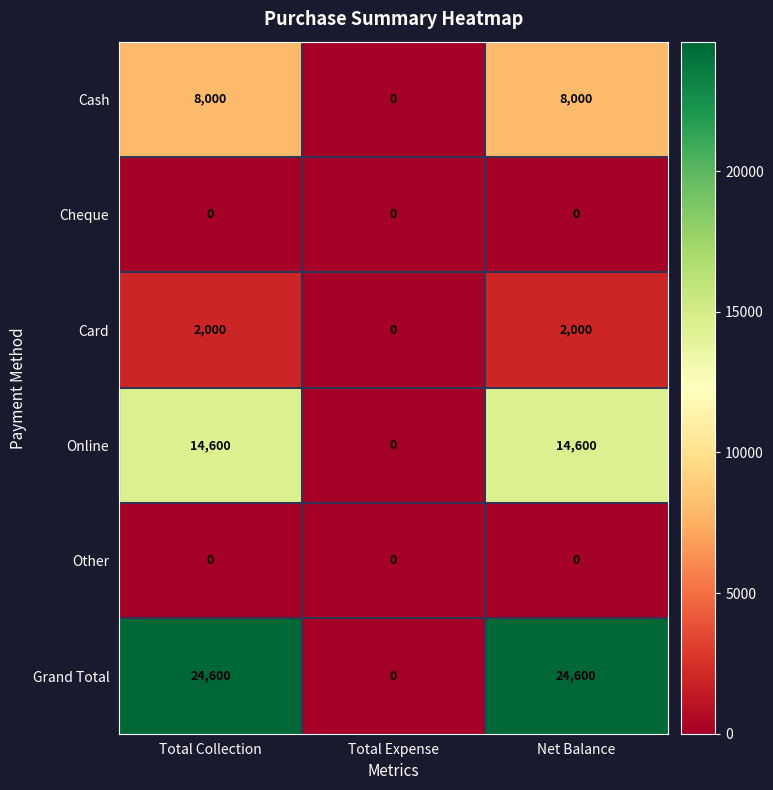

What is the total value across all series at Net Balance?

49200